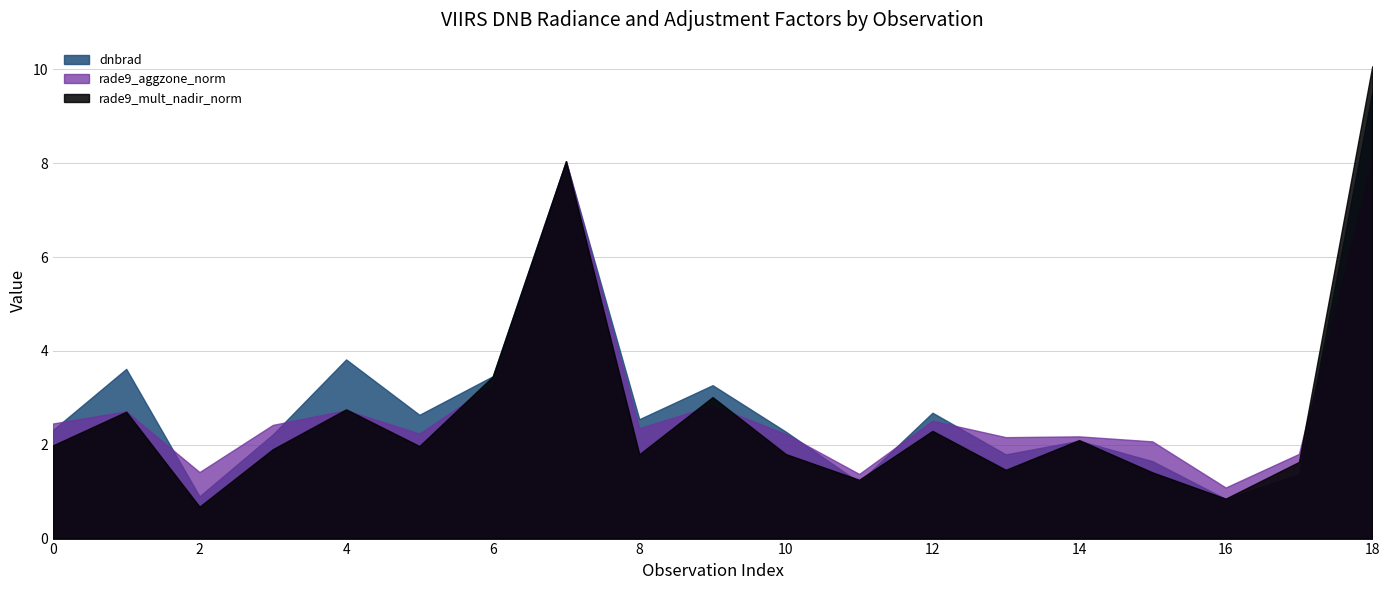

What is the value of the rade9_aggzone_norm point at the 8th from the left?

8.0